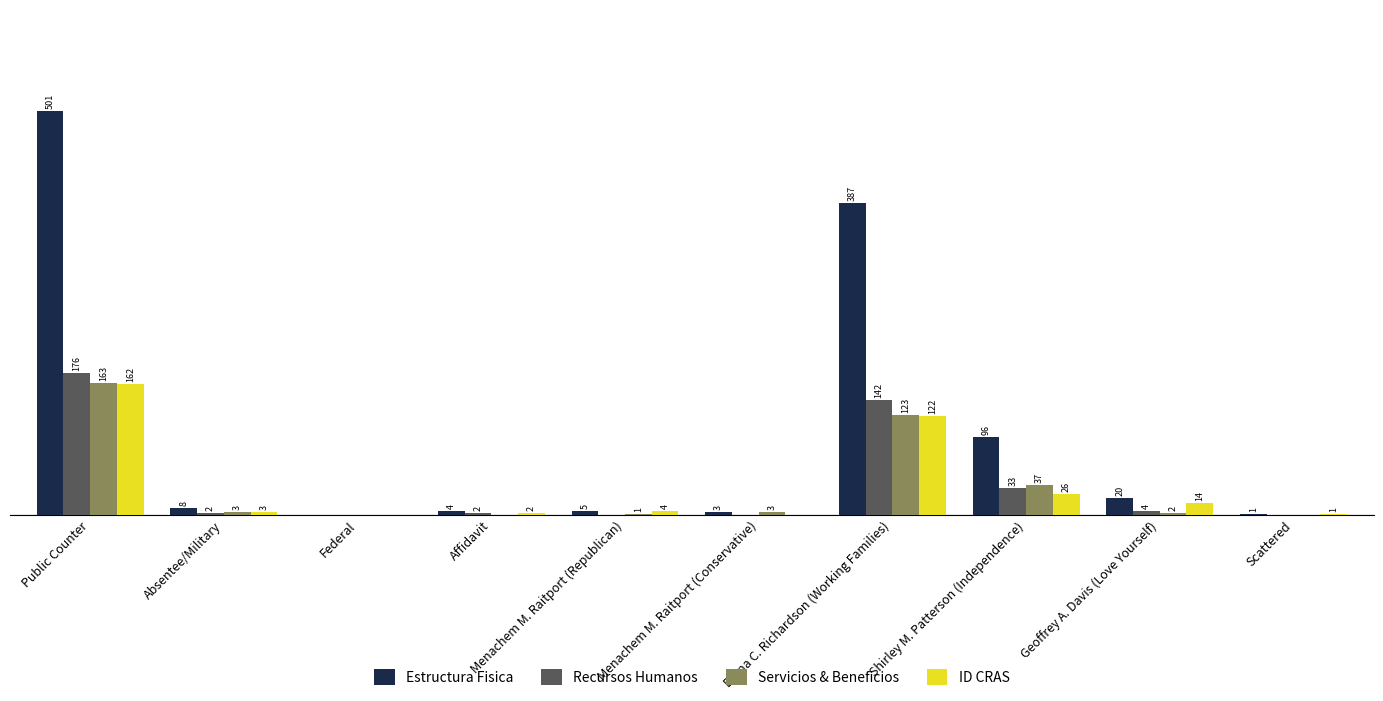

Which label corresponds to the largest value in the chart?

Public Counter